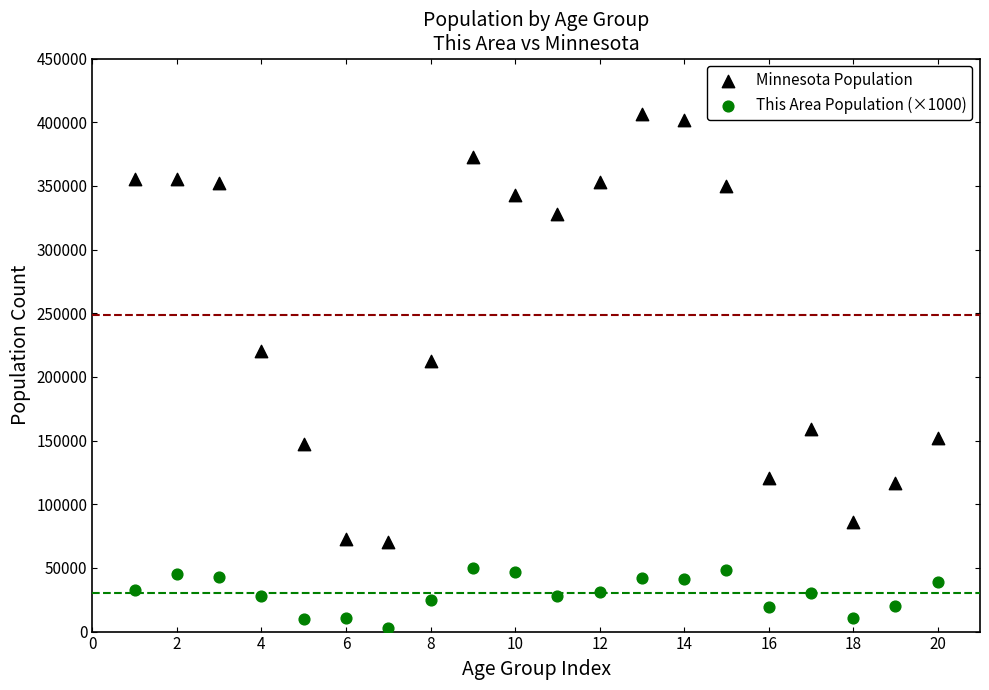

Which series has the widest spread of Y values?

Minnesota Population